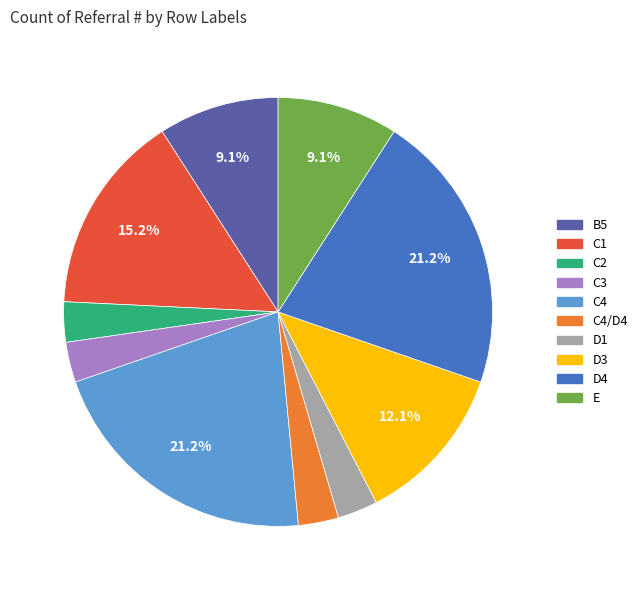

To the nearest percent, what is the average slice percentage?

10%